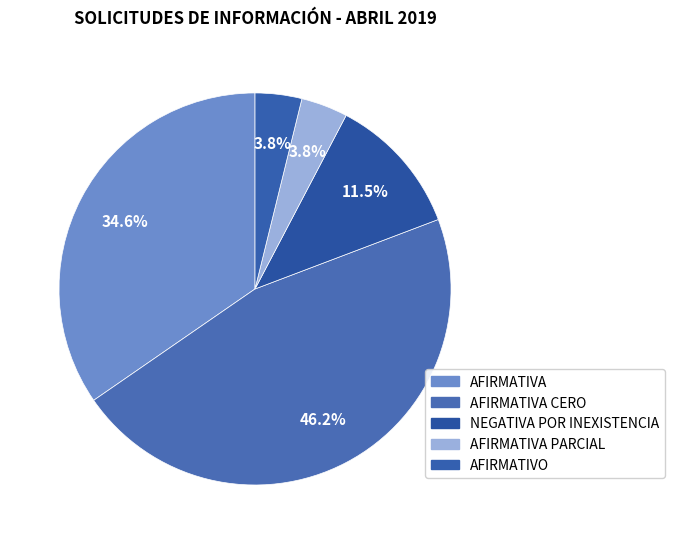

Does AFIRMATIVA PARCIAL represent more than half of the total?

No